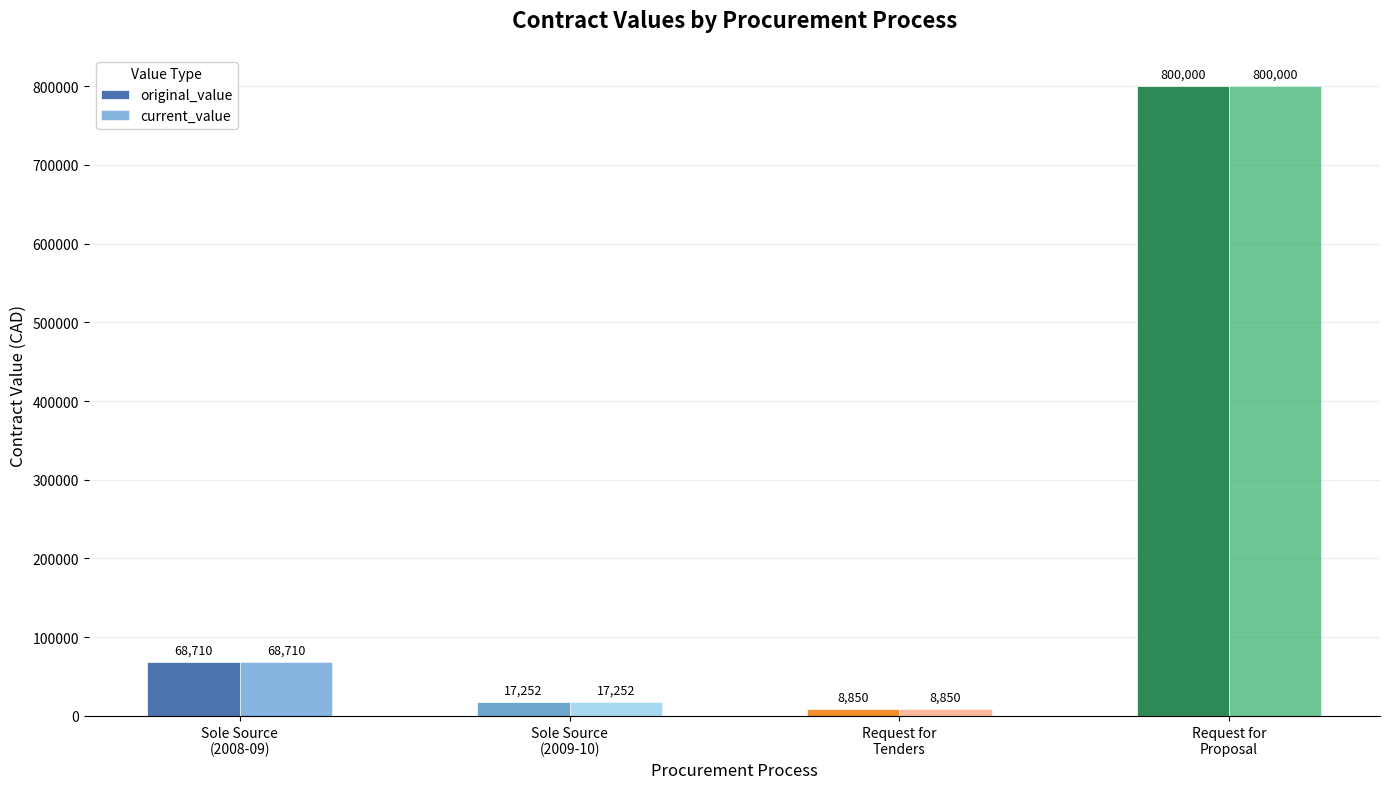

What is the label of the 2nd bar from the left?

Sole Source
(2009-10)